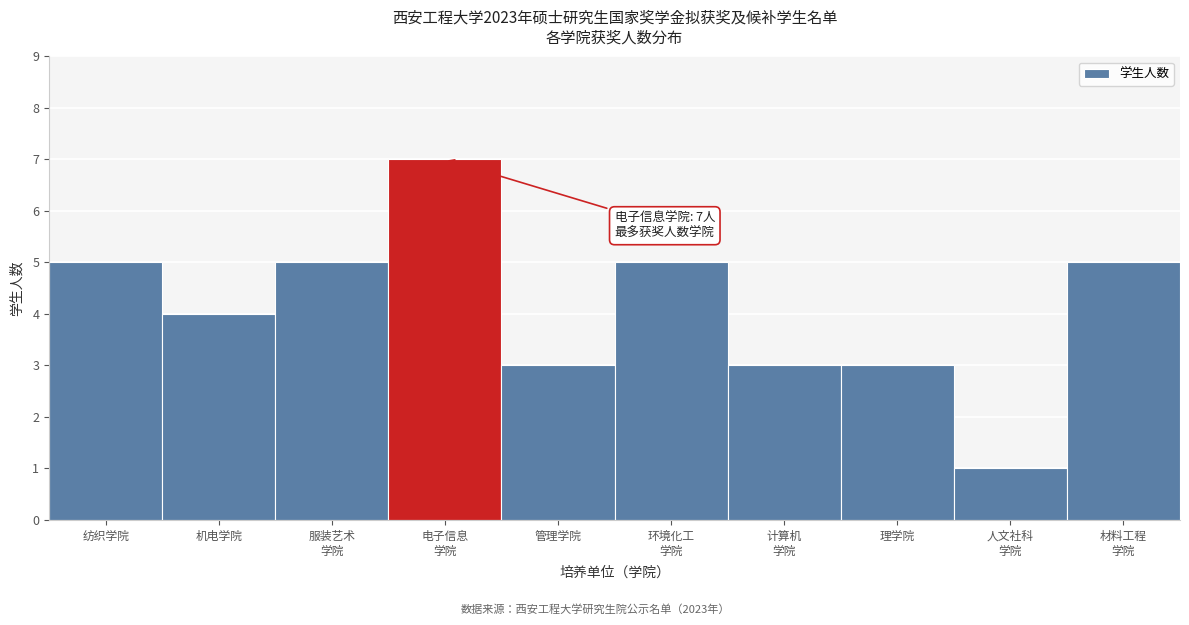

Reading left to right, what are all the values shown in this chart?

5	4	5	7	3	5	3	3	1	5